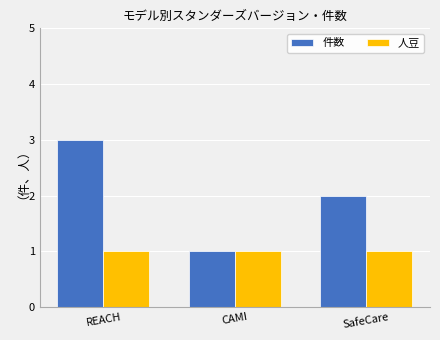

Rank the series at REACH from highest to lowest value.

件数, 人豆